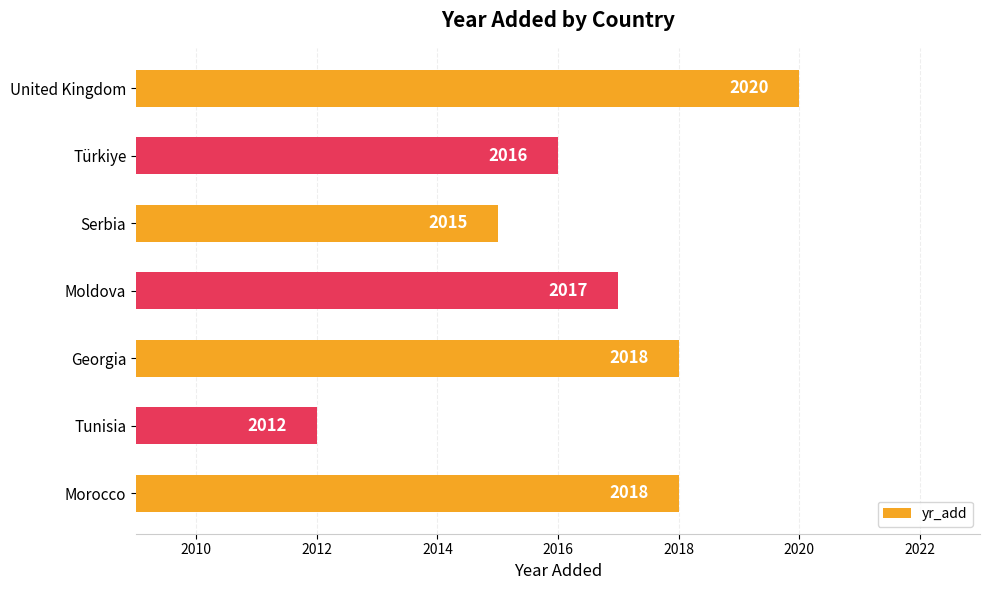

Which has a higher value, Tunisia or United Kingdom?

United Kingdom